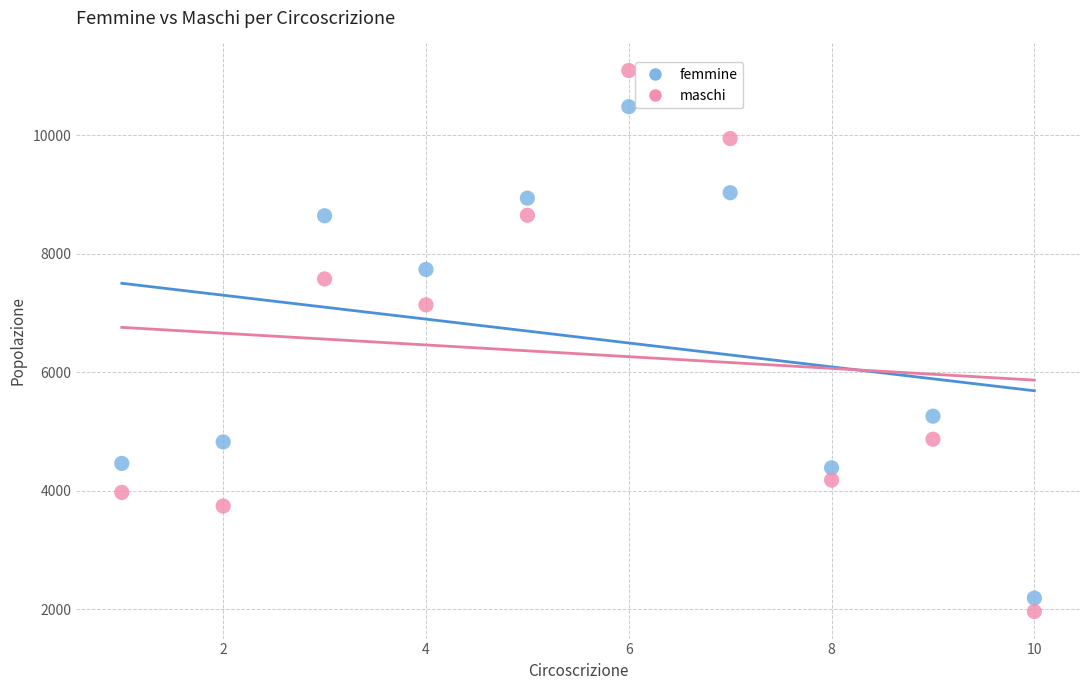

Which series has the widest spread of Y values?

maschi